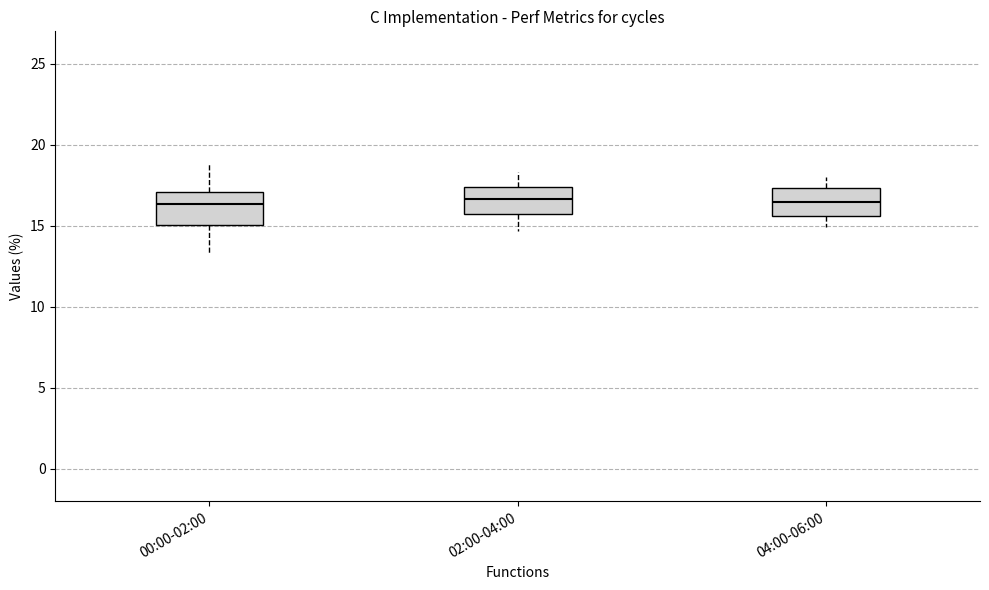

Reading left to right, transcribe this box plot: for each box, give where its median line is, the range the box spans, and where its two whiskers end, as read against the y-axis. The values are not printed on the chart, so give them approximately, as read against the axis.

00:00-02:00: median 16.5, box 15.0 to 17.0, whiskers 13.5 to 19.0
02:00-04:00: median 16.5, box 15.5 to 17.5, whiskers 14.5 to 18.5
04:00-06:00: median 16.5, box 15.5 to 17.5, whiskers 15.0 to 18.0